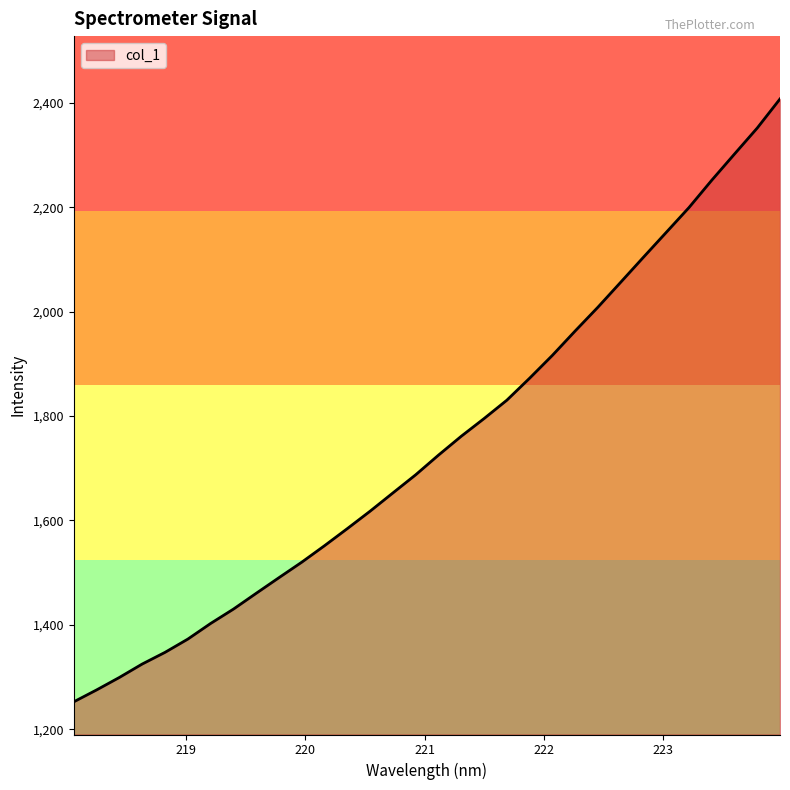

What is the greatest value displayed?

2407.4